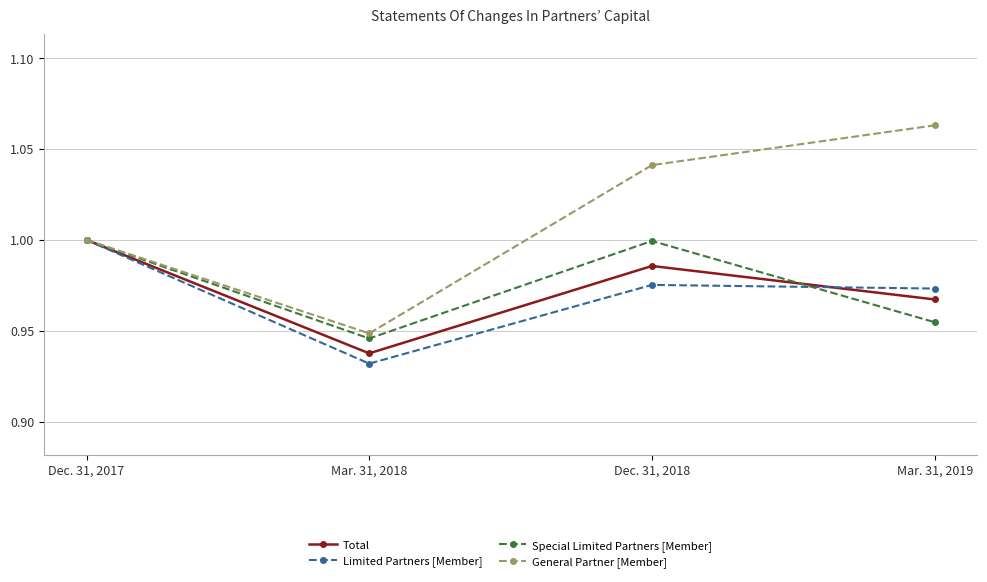

At which label does Total reach its peak?

Dec. 31, 2017